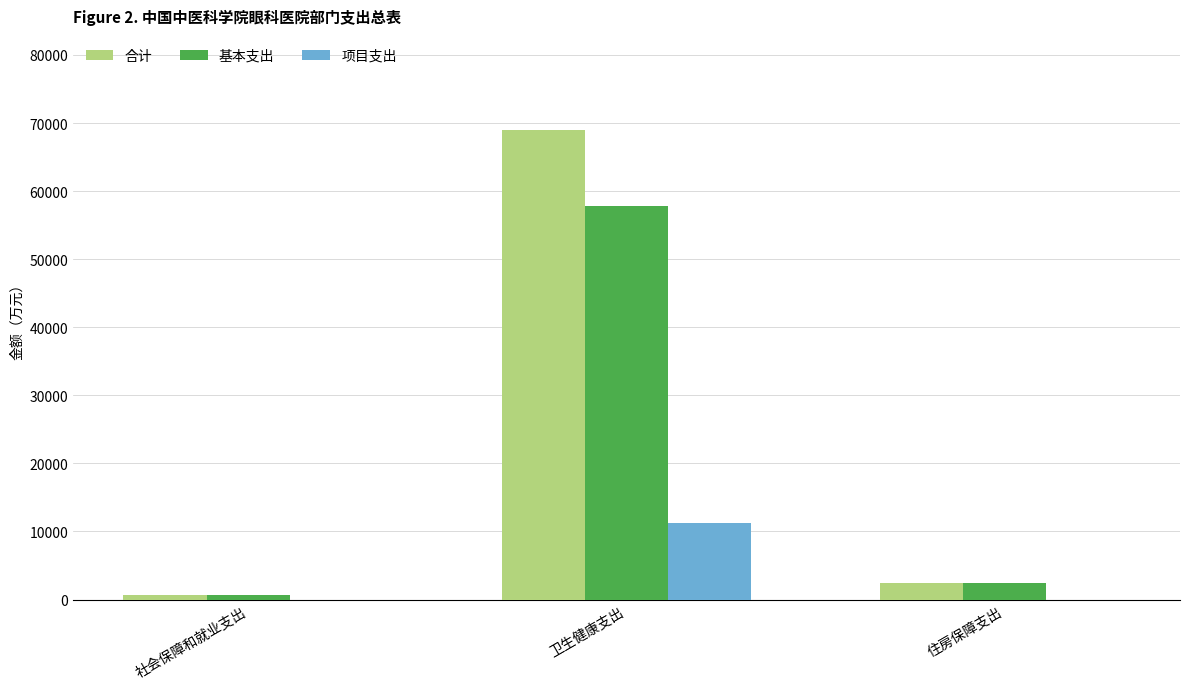

Where is 合计 nearest to the value 34854?

住房保障支出